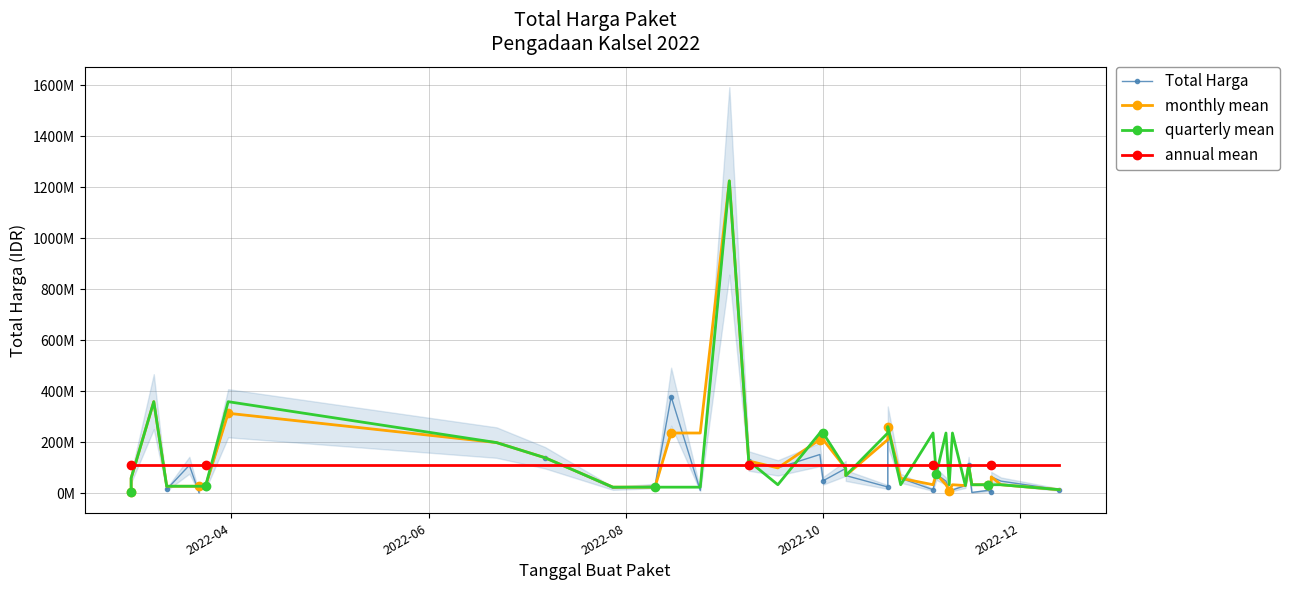

What is the spread (max minus min) of values at 2022-08?

250110120.6